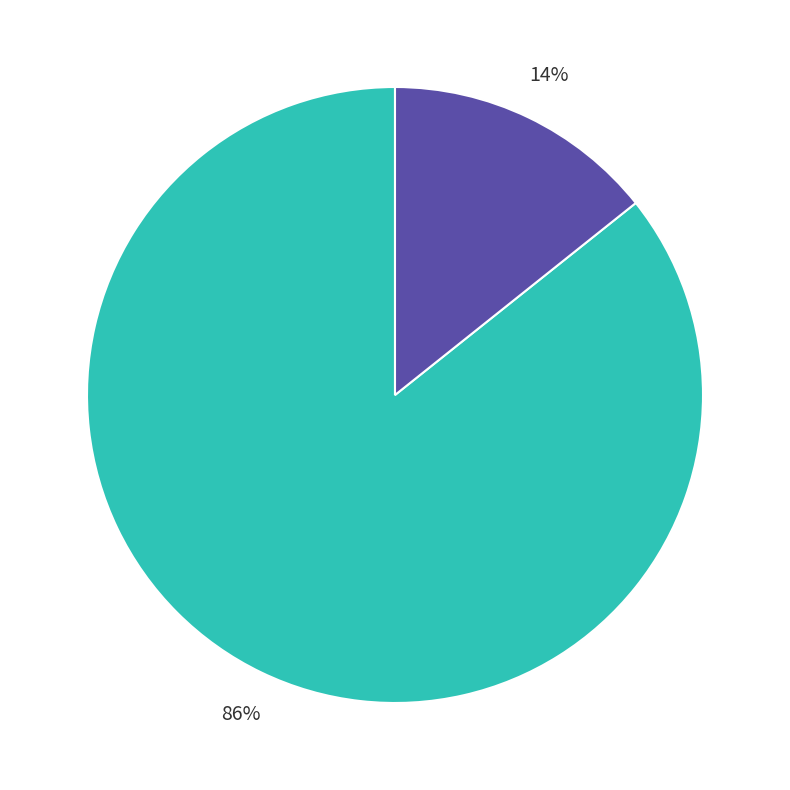

To the nearest percent, what is the average slice percentage?

50%